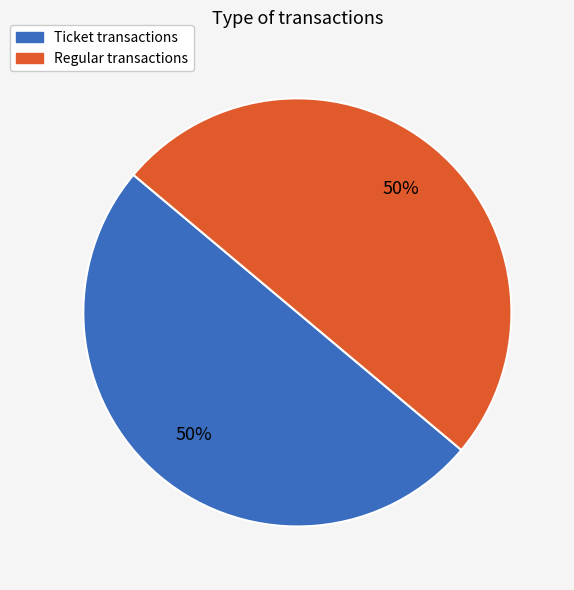

What percentage is the Regular slice, to the nearest percent?

50%